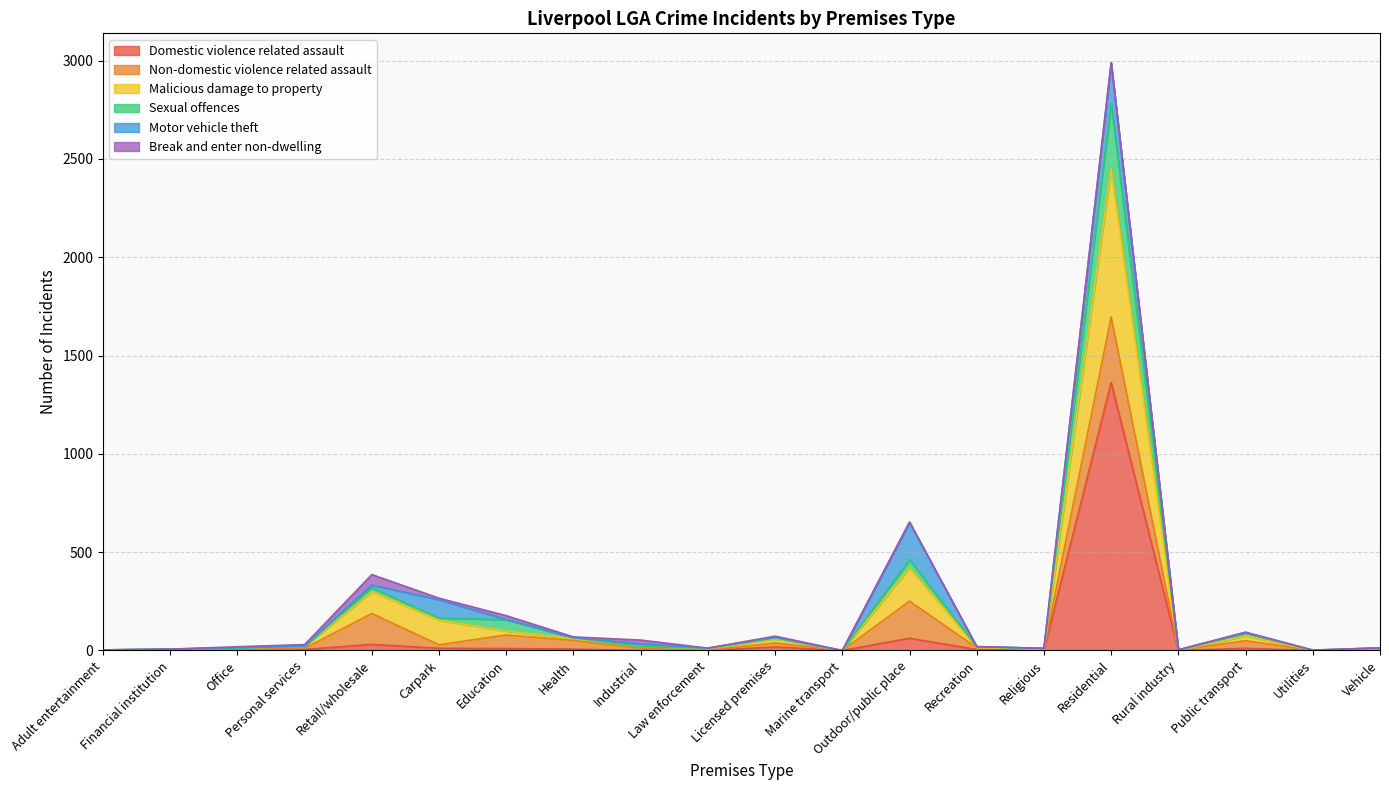

The Domestic violence related assault series shows 731 at Utilities. True or false?

False